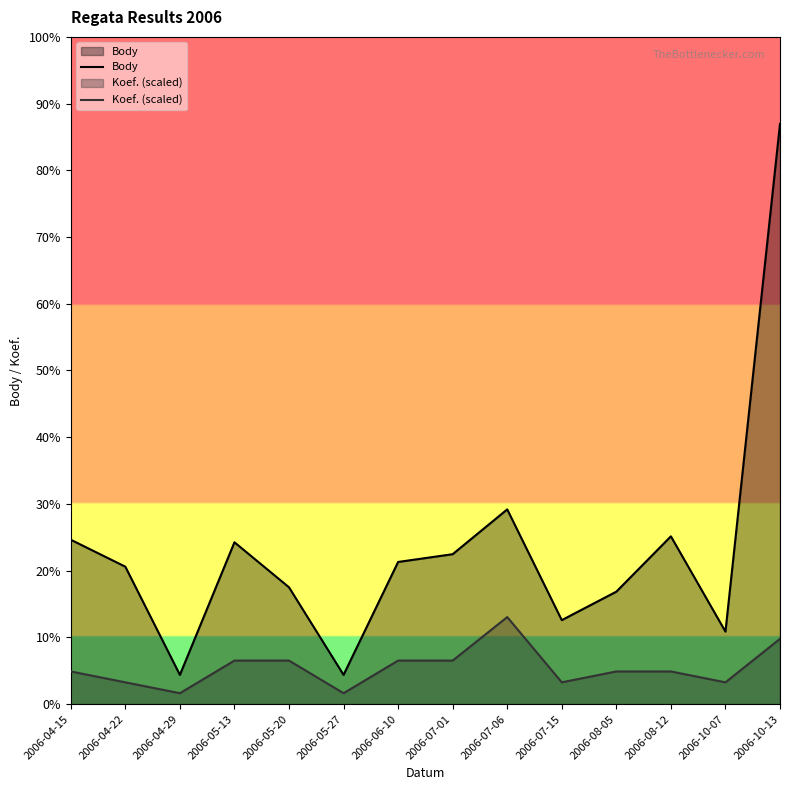

What is the label of the 6th point from the right?

2006-07-06